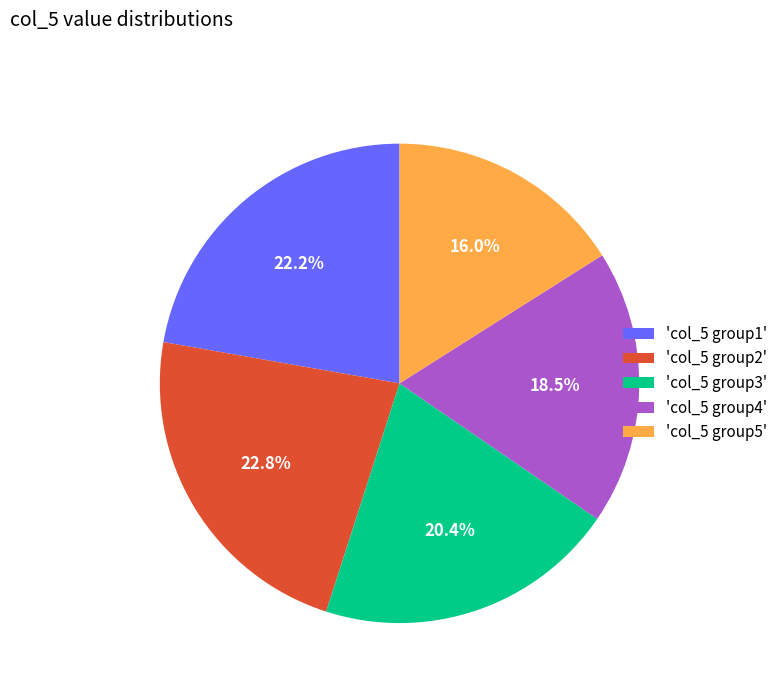

Which has a higher value, 'col_5 group4' or 'col_5 group2'?

'col_5 group2'